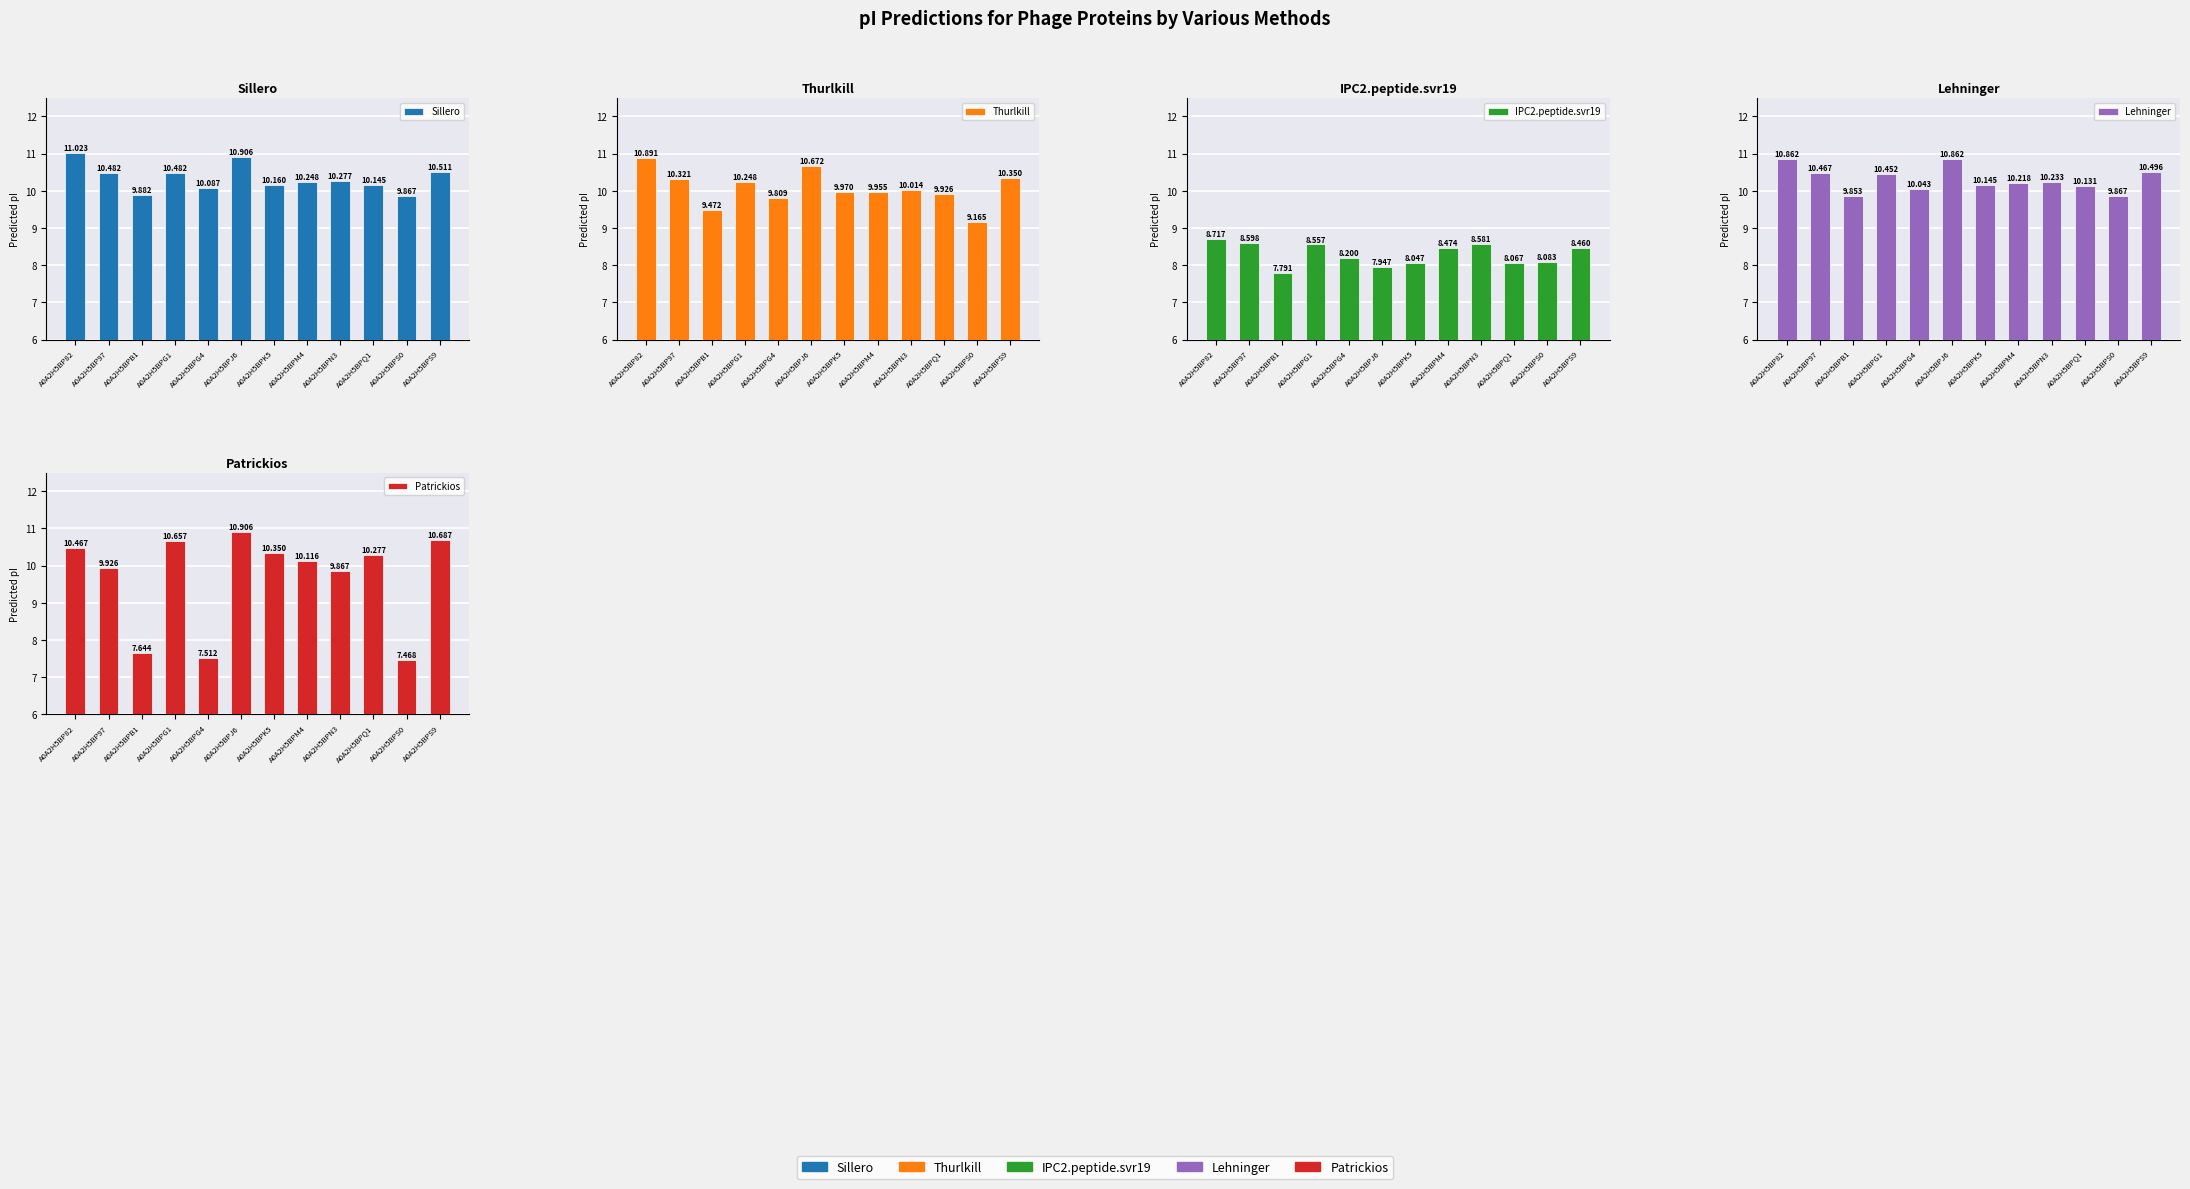

Reading left to right, transcribe all the data shown in this chart.

Sillero: 11.0	10.5	9.9	10.5	10.1	10.9	10.2	10.2	10.3	10.1	9.9	10.5
Thurlkill: 10.9	10.3	9.5	10.2	9.8	10.7	10.0	10.0	10.0	9.9	9.2	10.3
IPC2.peptide.svr19: 8.7	8.6	7.8	8.6	8.2	7.9	8.0	8.5	8.6	8.1	8.1	8.5
Lehninger: 10.9	10.5	9.9	10.5	10.0	10.9	10.1	10.2	10.2	10.1	9.9	10.5
Patrickios: 10.5	9.9	7.6	10.7	7.5	10.9	10.3	10.1	9.9	10.3	7.5	10.7